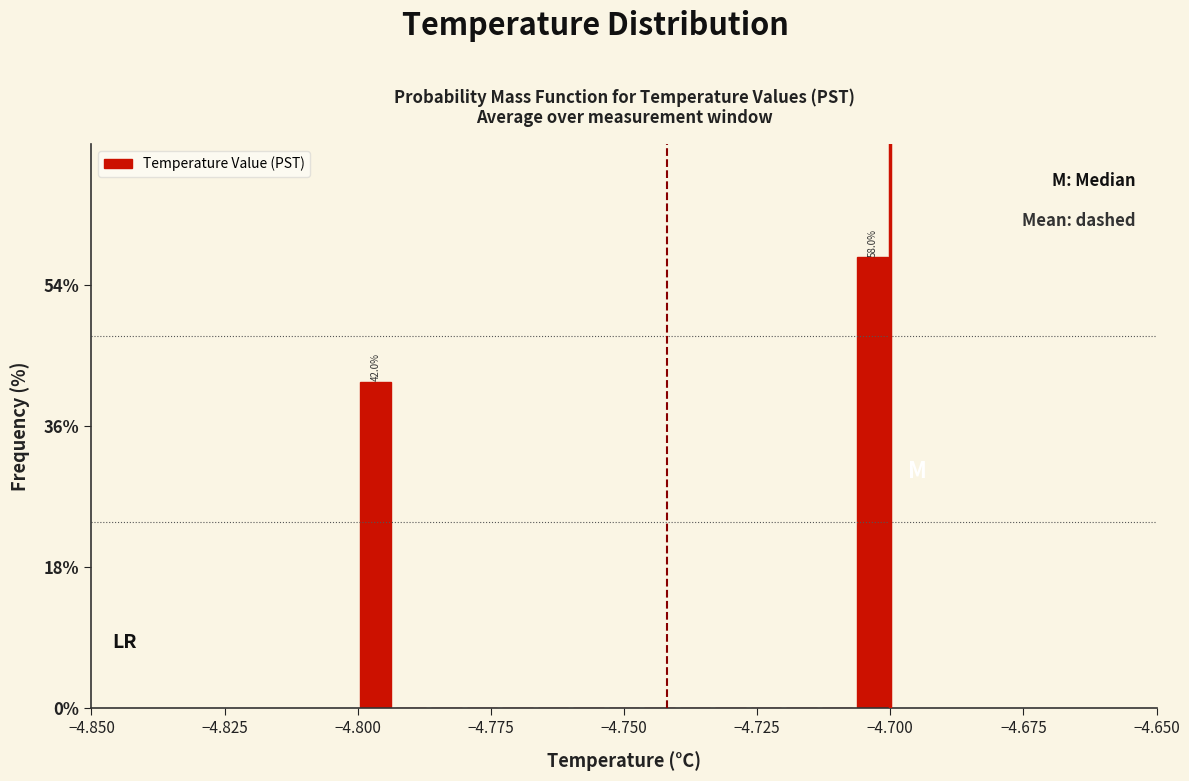

Read against the x-axis, roughly where is the centre of the tallest bar?

-4.705